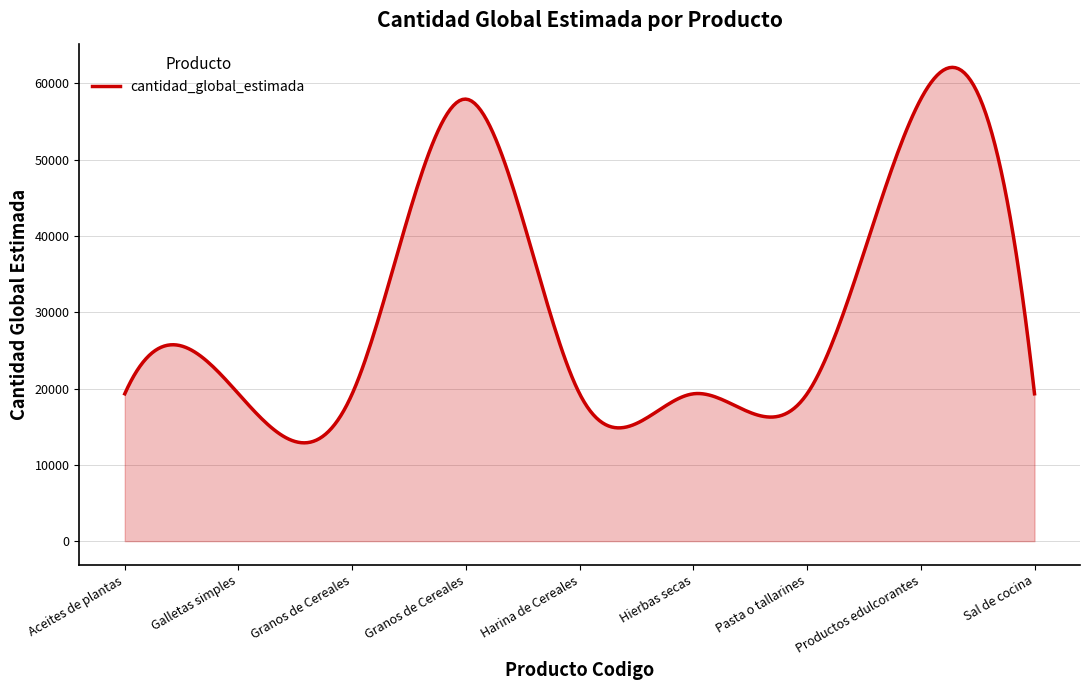

What is the difference between the maximum and minimum values?

49203.0